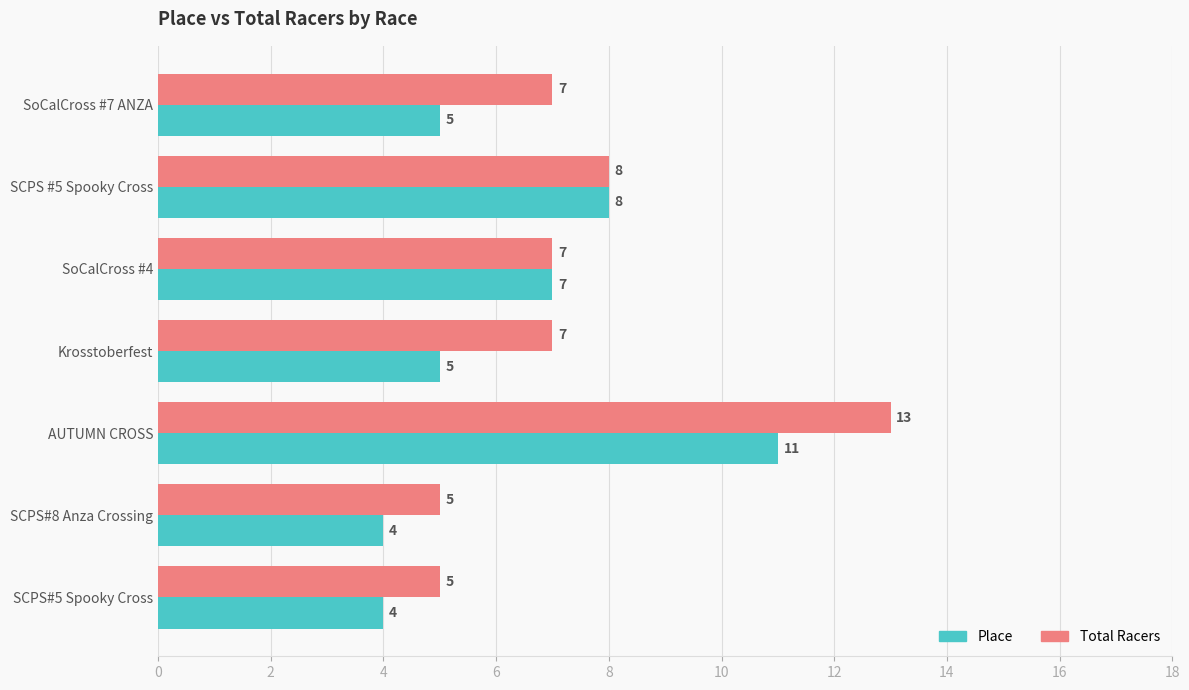

At AUTUMN CROSS, list the series in order from smallest to largest.

Place, Total Racers